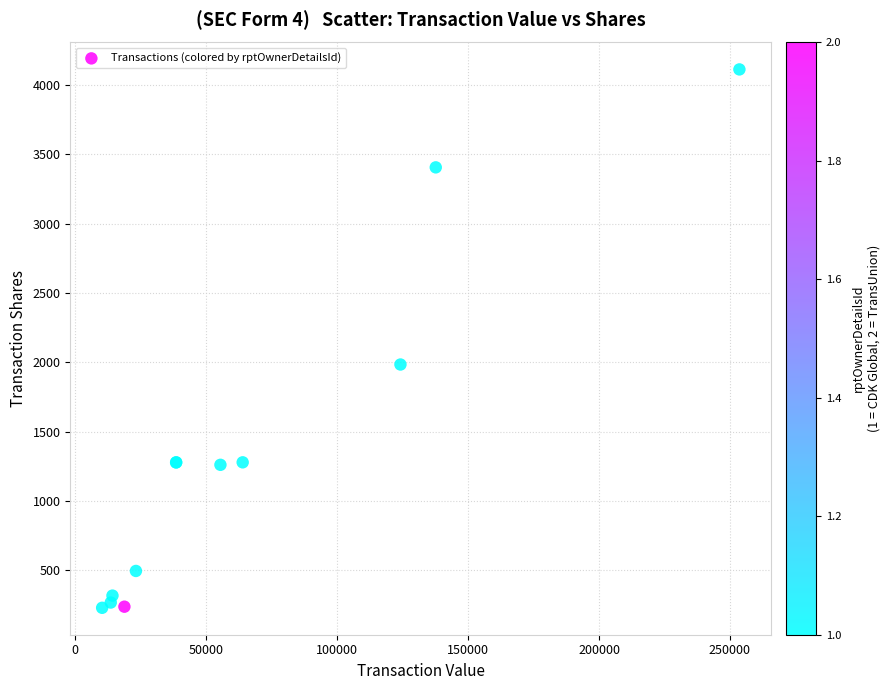

What Y value in the scatter plot is closest to 2171?

1984